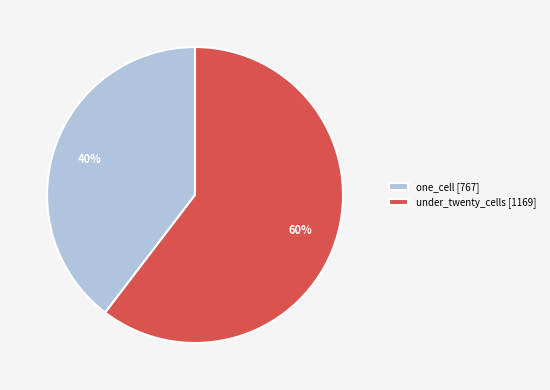

Is it true that one_cell [767] is 40% of the pie?

True